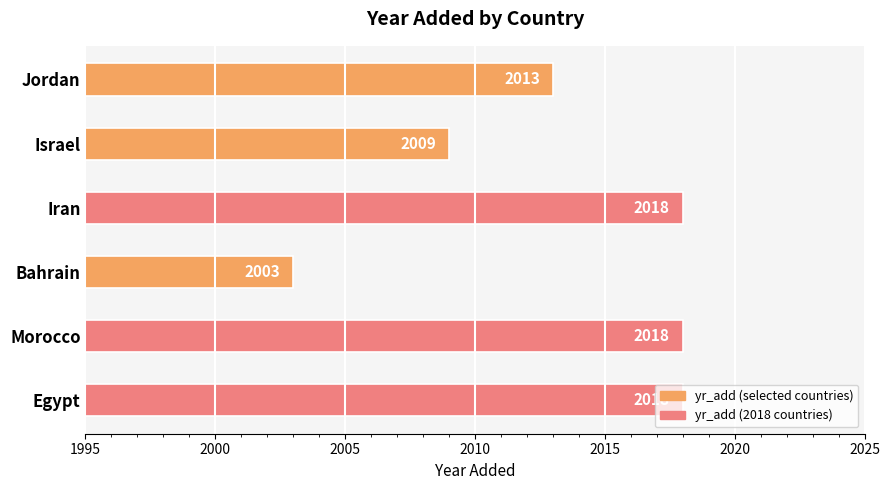

Is it true that the value at Iran is 2018?

True